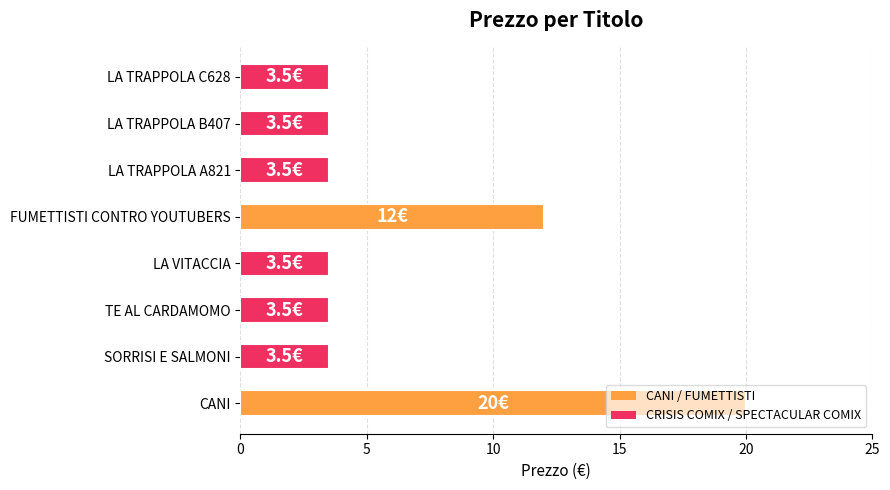

What is the difference between the second highest and second lowest values?

8.5